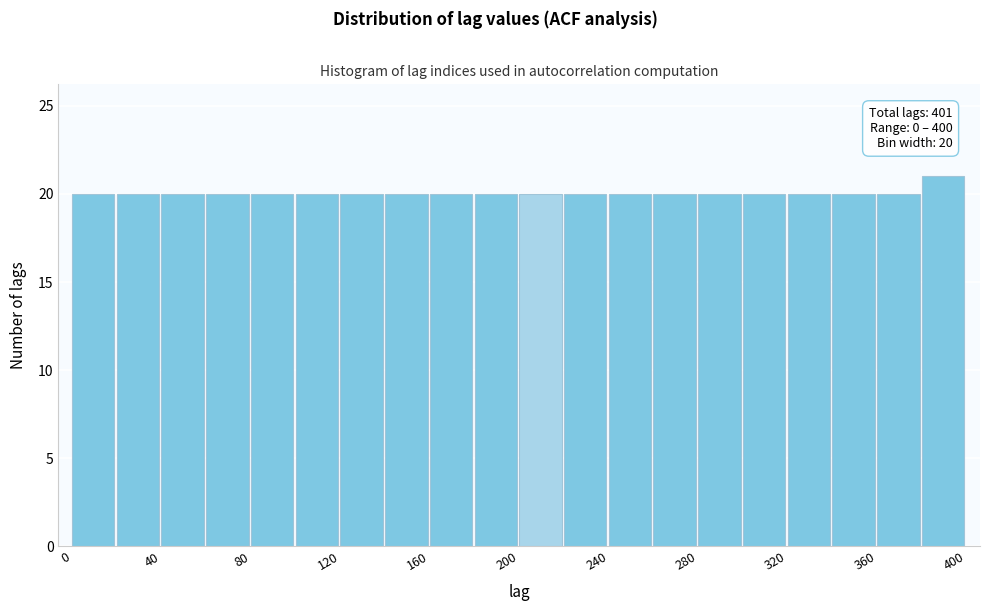

Which range on the x-axis has the tallest bar?

380 to 400